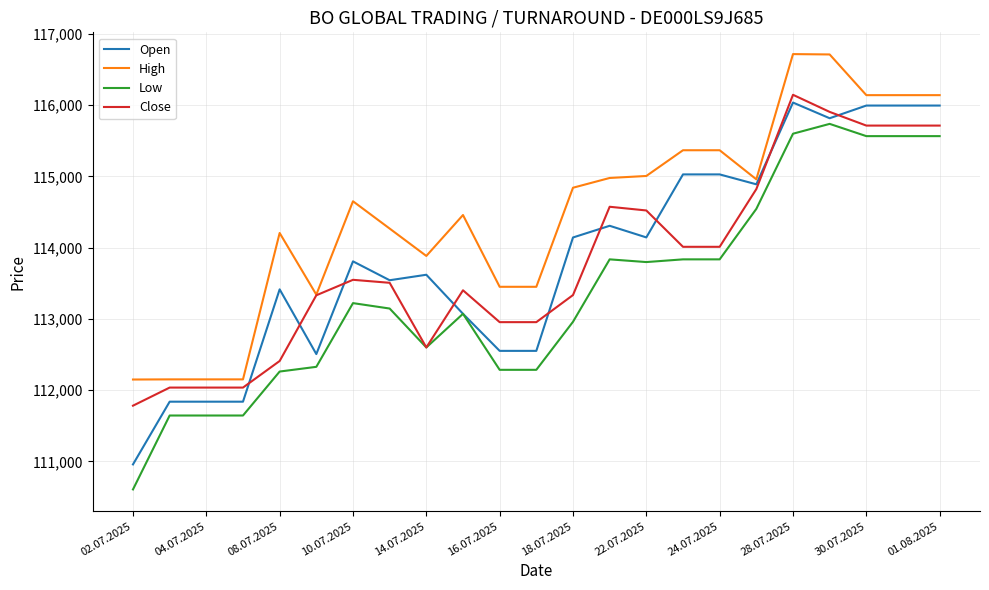

What is the lowest value of the Low series?

110607